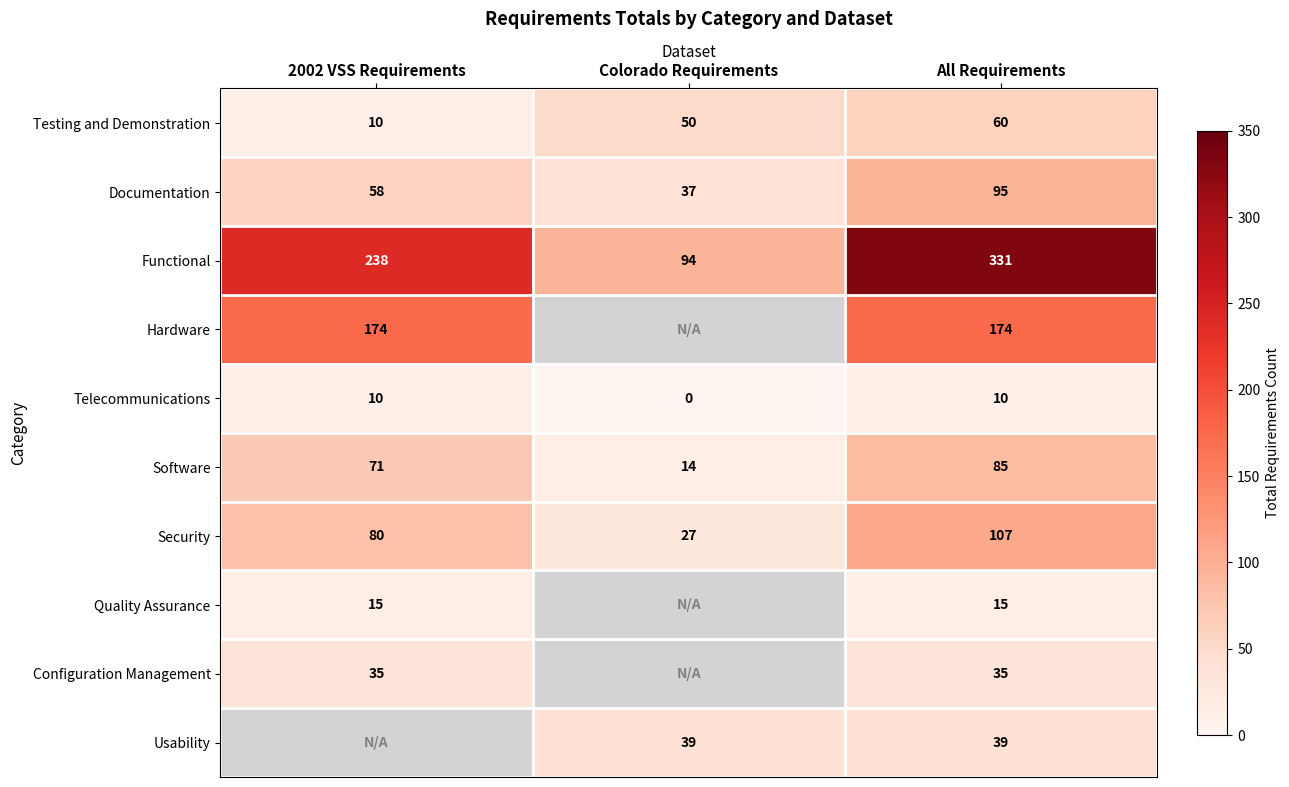

How many data points in Security are less than 80?

1